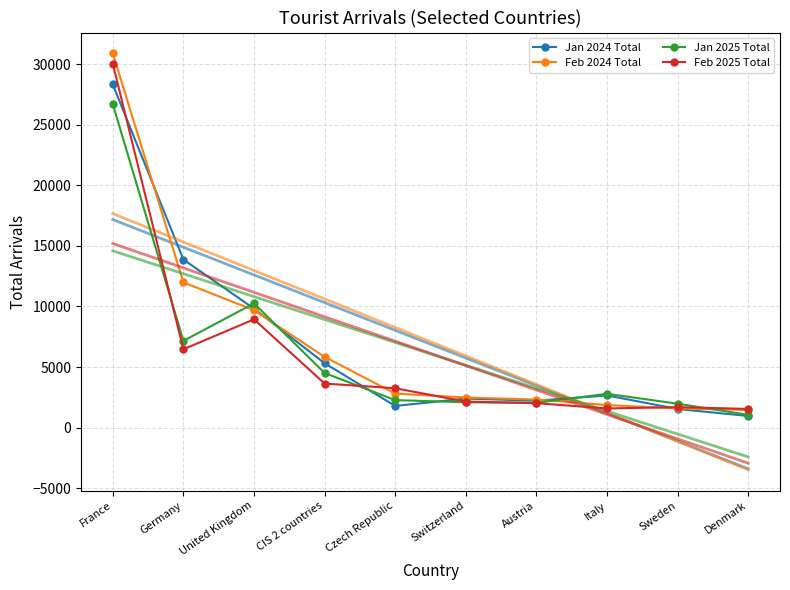

Reading left to right, list all the values displayed in this chart.

Jan 2024 Total: France=28322	Germany=13872	United Kingdom=9818	CIS 2 countries=5313	Czech Republic=1788	Switzerland=2397	Austria=2221	Italy=2654	Sweden=1536	Denmark=960
Feb 2024 Total: France=30890	Germany=11983	United Kingdom=9692	CIS 2 countries=5836	Czech Republic=2811	Switzerland=2485	Austria=2315	Italy=1861	Sweden=1586	Denmark=1455
Jan 2025 Total: France=26694	Germany=7160	United Kingdom=10256	CIS 2 countries=4506	Czech Republic=2270	Switzerland=2091	Austria=2051	Italy=2788	Sweden=1974	Denmark=1053
Feb 2025 Total: France=30022	Germany=6463	United Kingdom=8936	CIS 2 countries=3636	Czech Republic=3249	Switzerland=2146	Austria=2019	Italy=1579	Sweden=1689	Denmark=1540